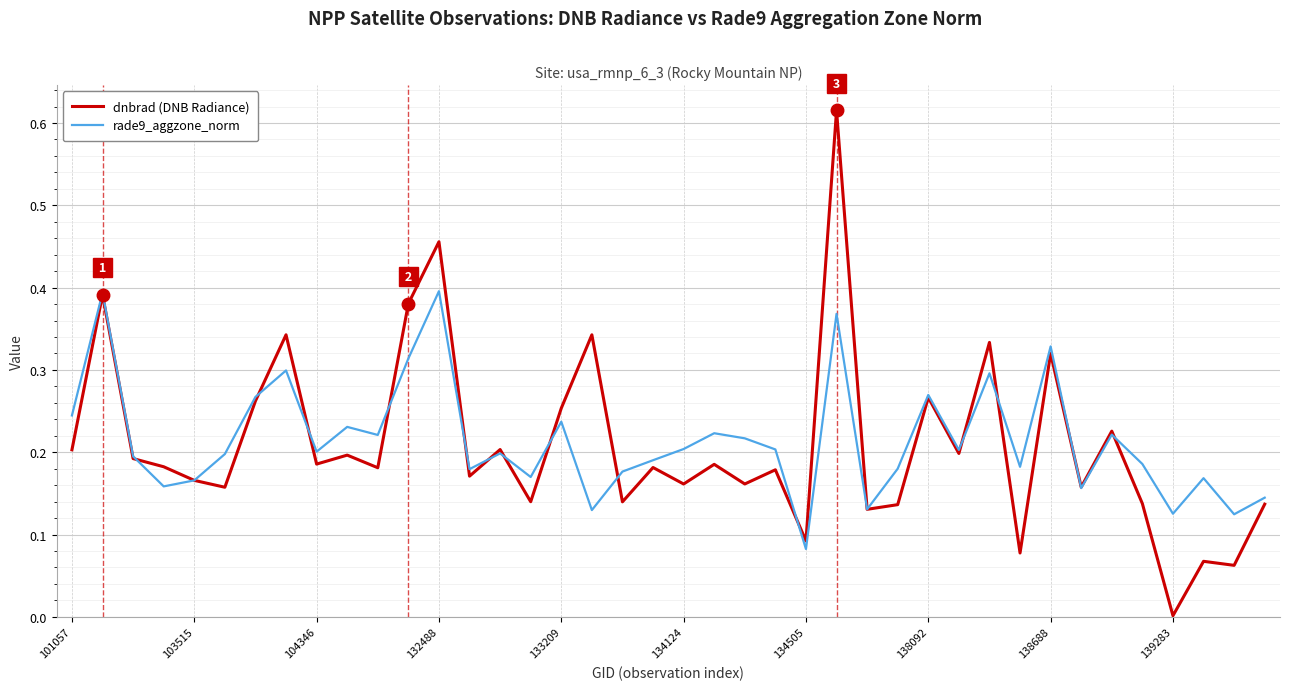

What are all the series names shown in the legend?

dnbrad (DNB Radiance), rade9_aggzone_norm